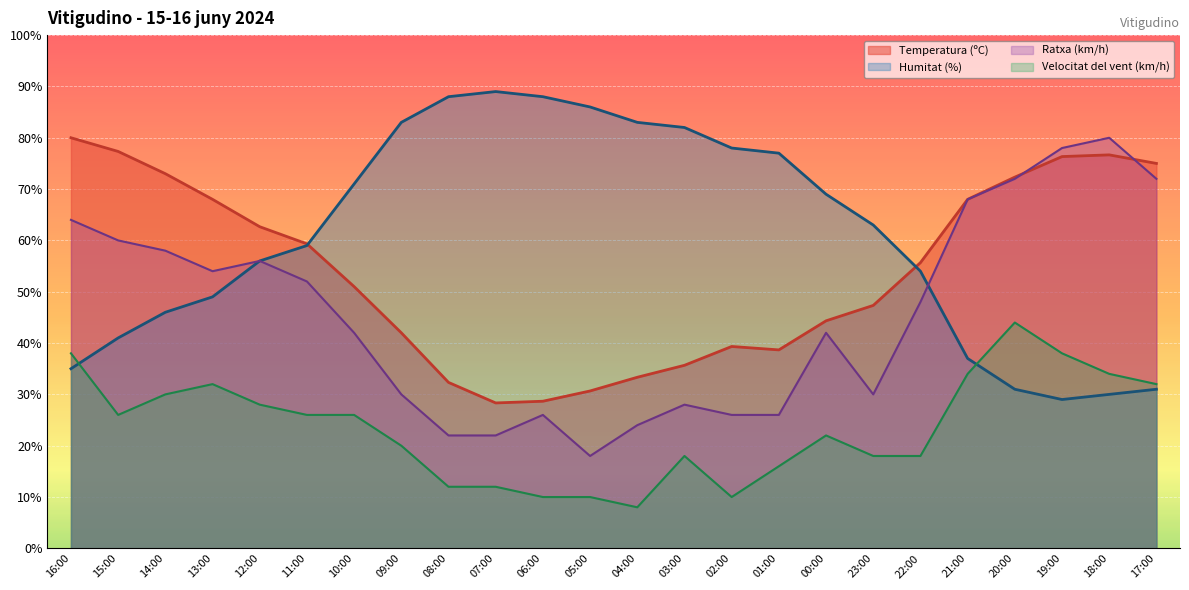

After their last crossing, which series has the higher values: Ratxa (km/h) or Humitat (%)?

Ratxa (km/h)